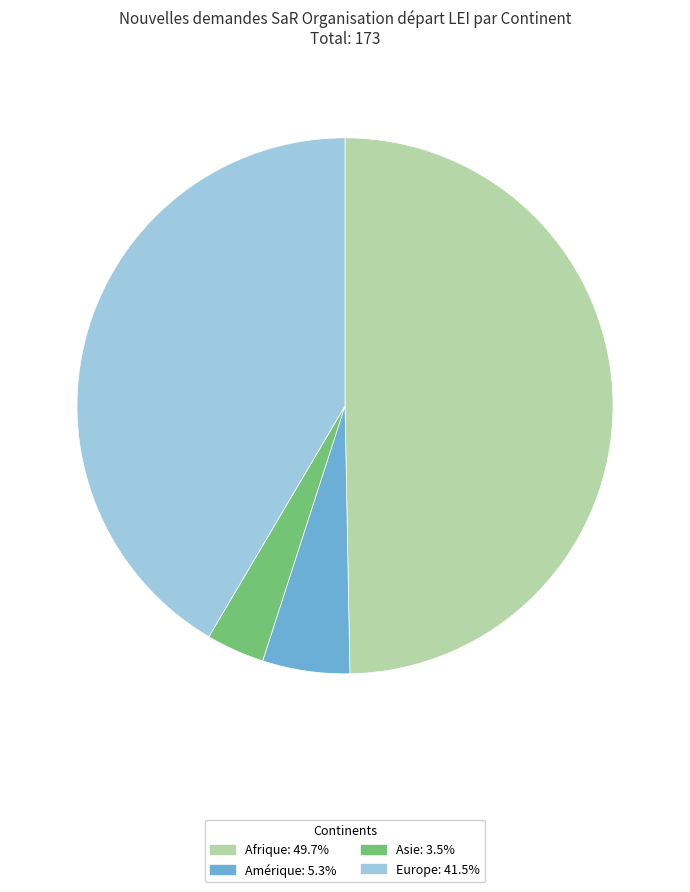

Does any single category account for the majority?

No